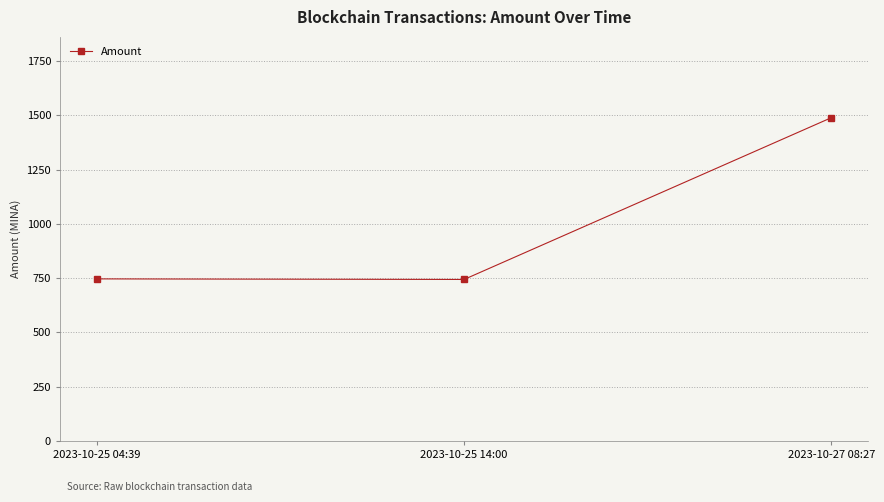

What position from the right is 2023-10-25 04:39?

3